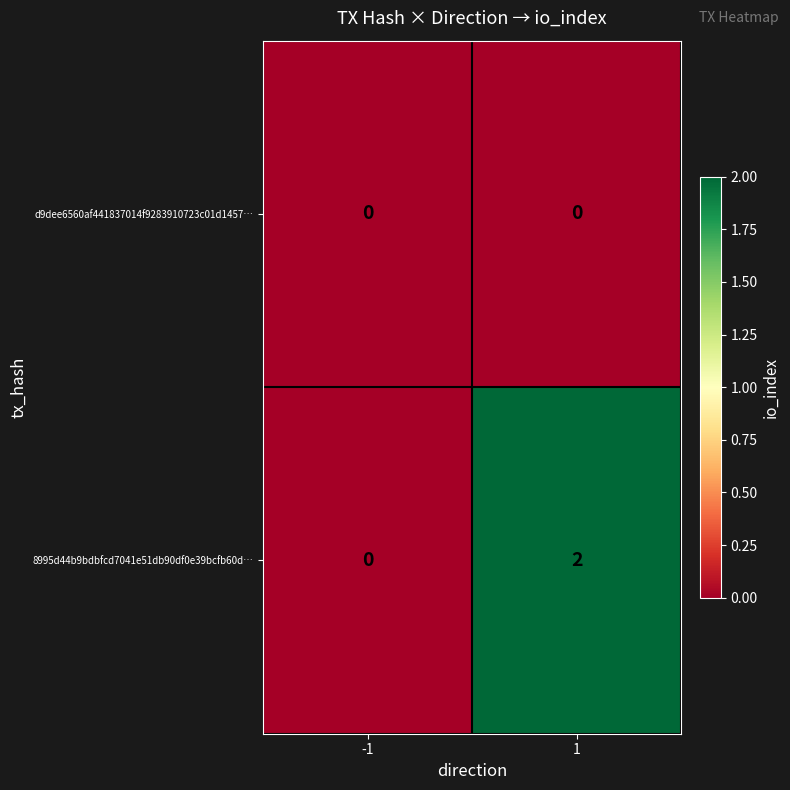

The value of 8995d44b9bdbfcd7041e51db90df0e39bcfb60d… at -1 is 0. True or false?

True